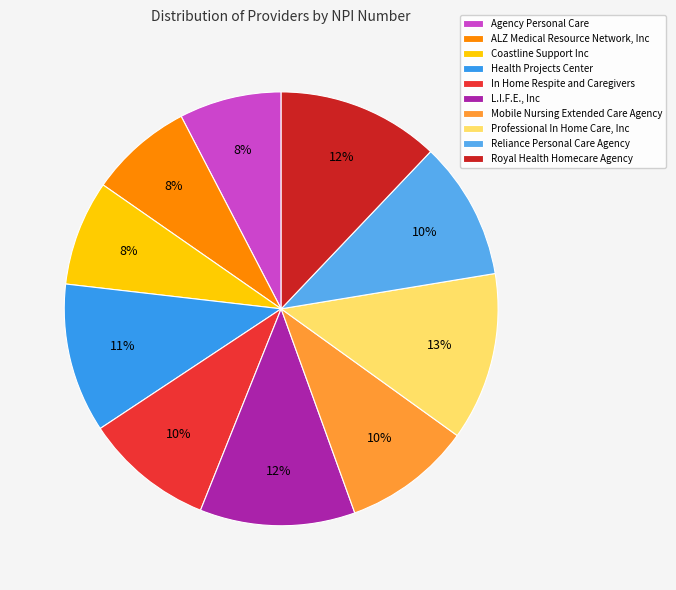

To the nearest percent, what portion does L.I.F.E., Inc represent?

12%